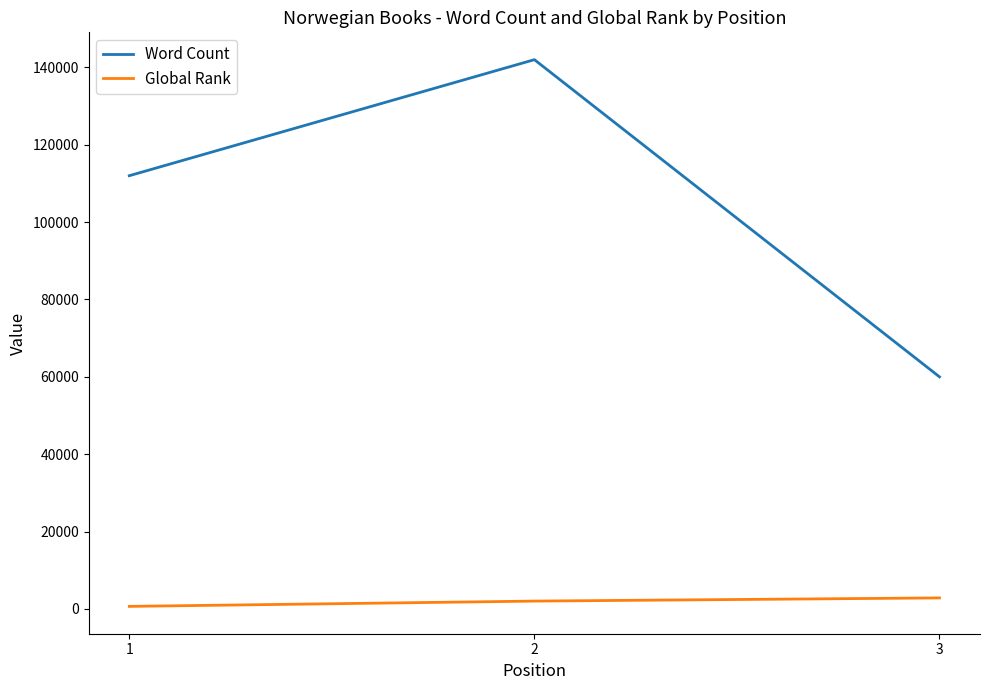

Reading right to left, transcribe all the data shown in this chart.

Word Count: 3=60000	2=142000	1=112000
Global Rank: 3=2846	2=2024	1=655